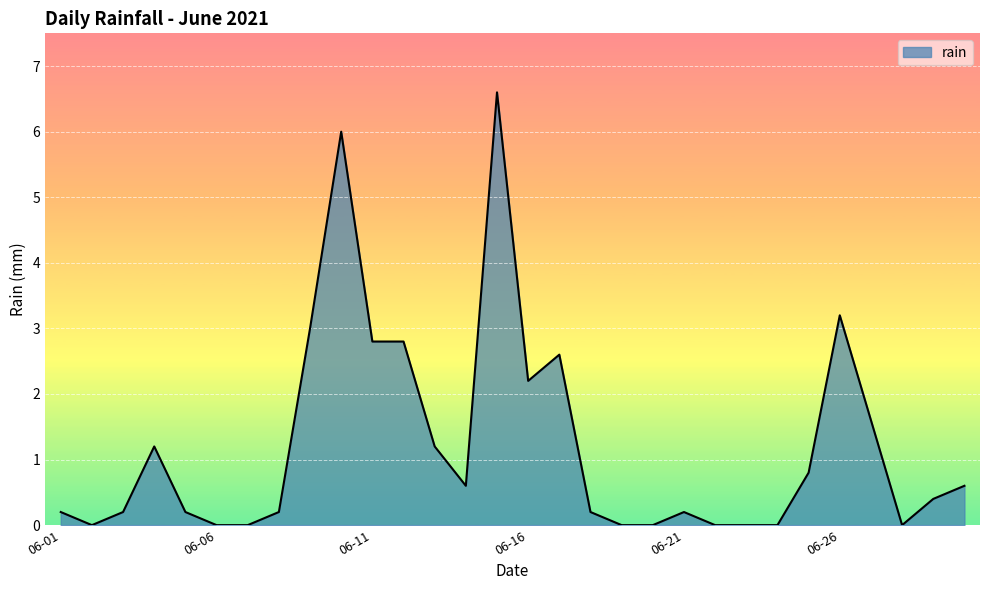

What is the difference between the maximum and minimum values?

6.6